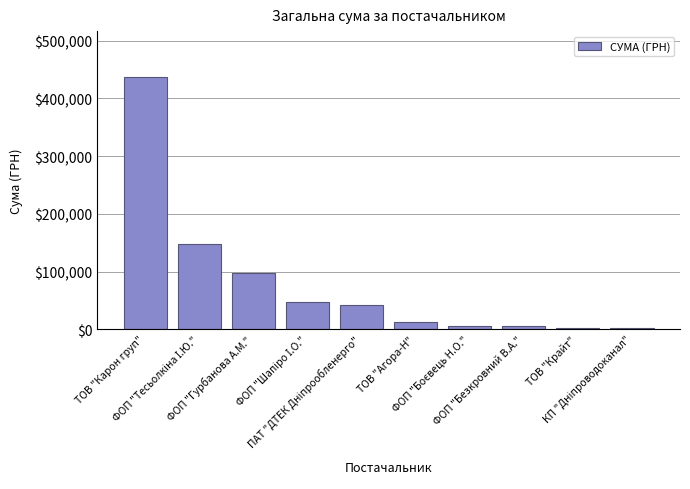

Does the chart contain stacked bars?

No